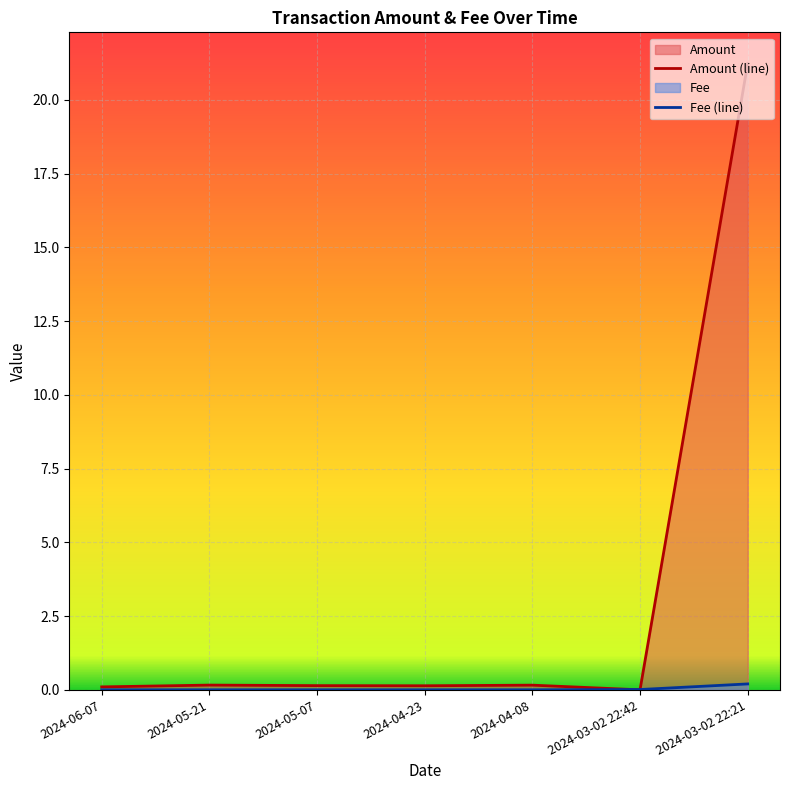

What is the sum of the Amount (line) values at 2024-06-07 and 2024-03-02 22:21?

21.3